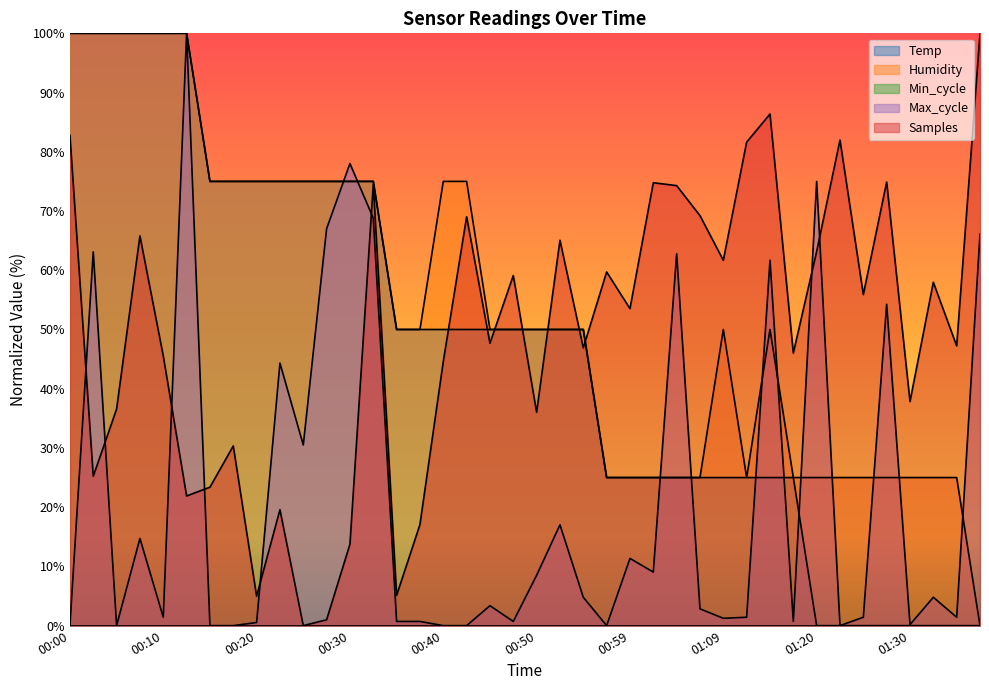

At which label does Humidity reach its minimum?

01:37